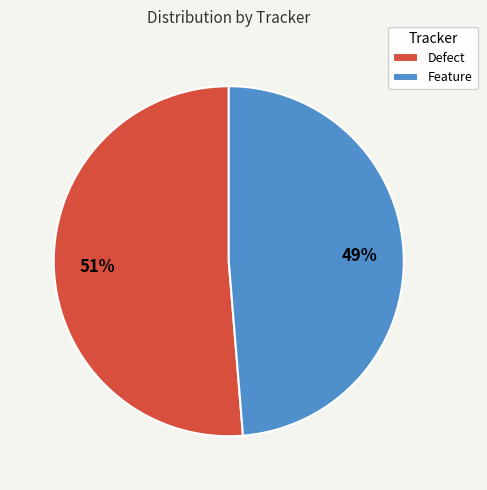

What is the largest slice in the pie chart?

Defect